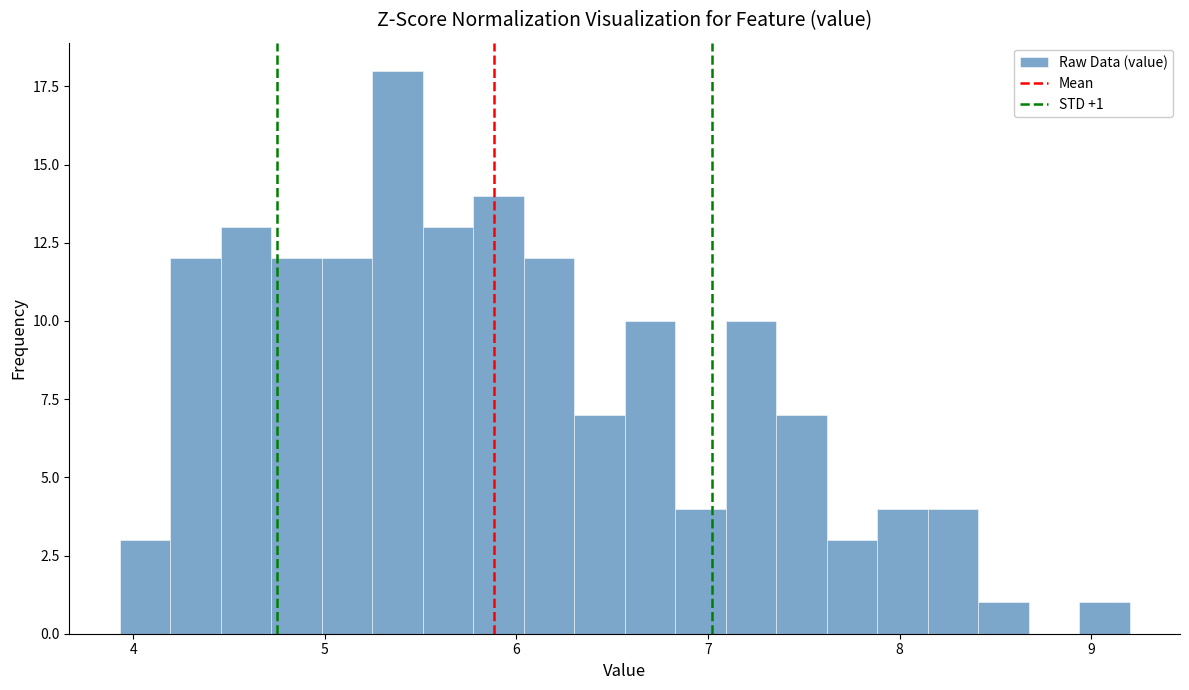

Around what value on the x-axis is the tallest bar? Give the approximate position of its centre, as read against the axis.

5.4